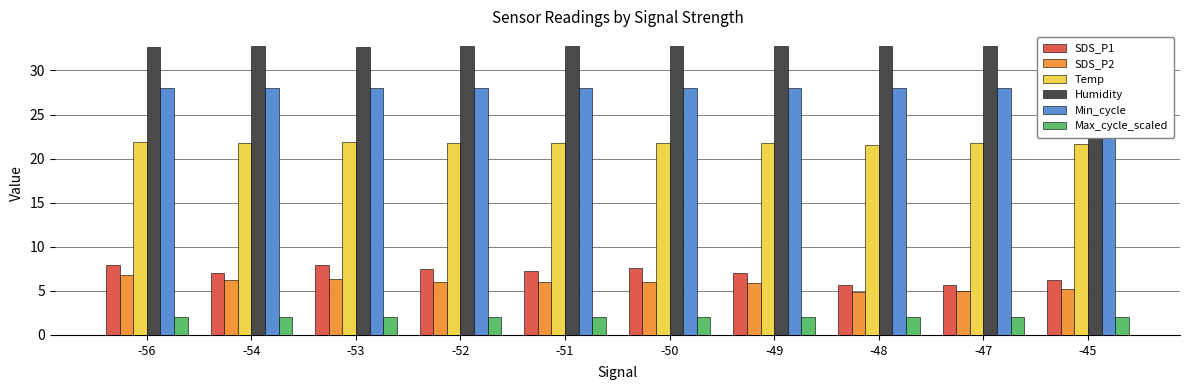

Rank the categories by Temp value from highest to lowest.

-56, -53, -54, -52, -51, -50, -49, -47, -45, -48